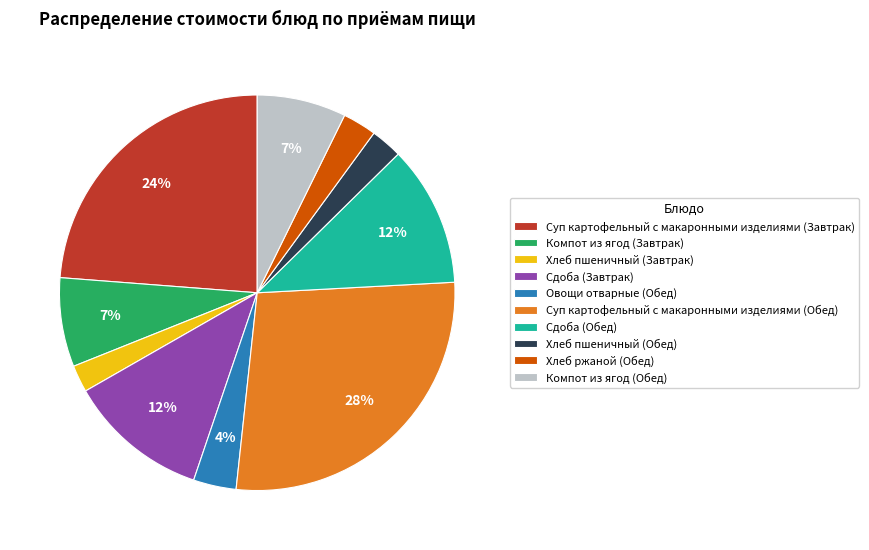

Does Компот из ягод (Обед) represent more than half of the total?

No